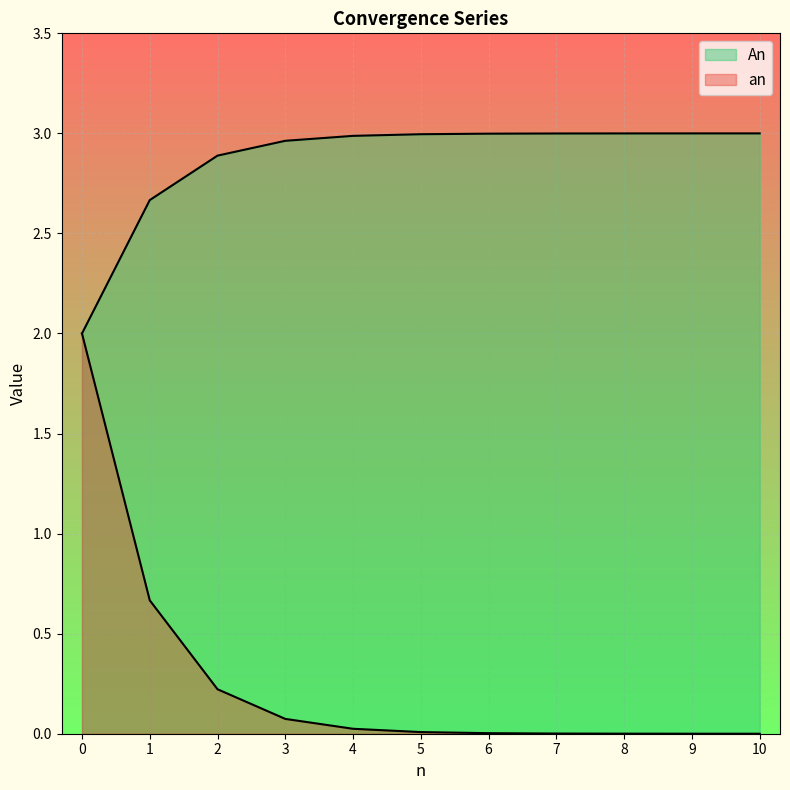

Reading left to right, extract all data points from this chart.

An: 0=2.0	1=2.7	2=2.9	3=3.0	4=3.0	5=3.0	6=3.0	7=3.0	8=3.0	9=3.0	10=3.0
an: 0=2.0	1=0.7	2=0.2	3=0.1	4=0.0	5=0.0	6=0.0	7=0.0	8=0.0	9=0.0	10=0.0